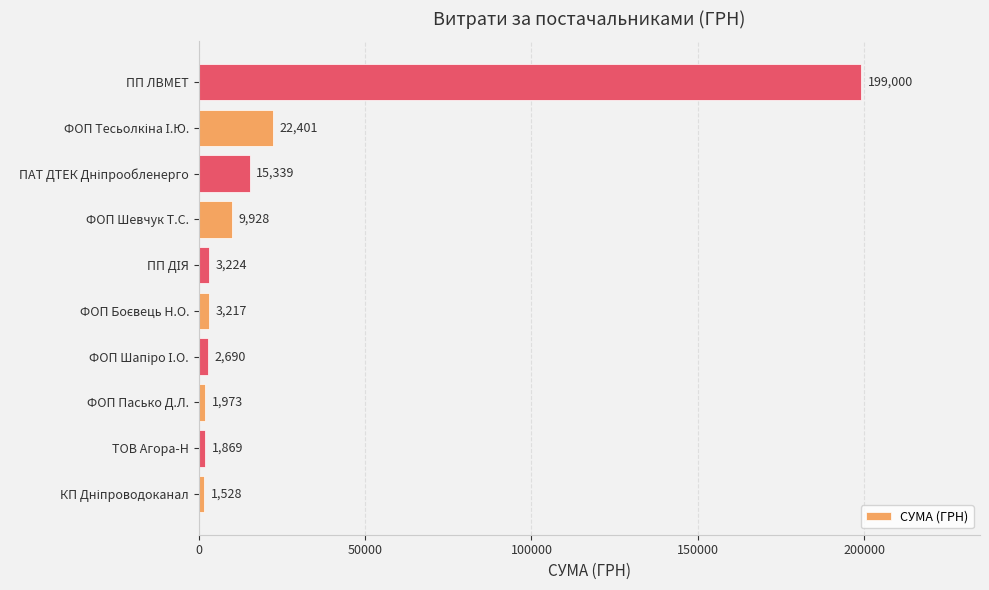

What is the average value?

26116.9